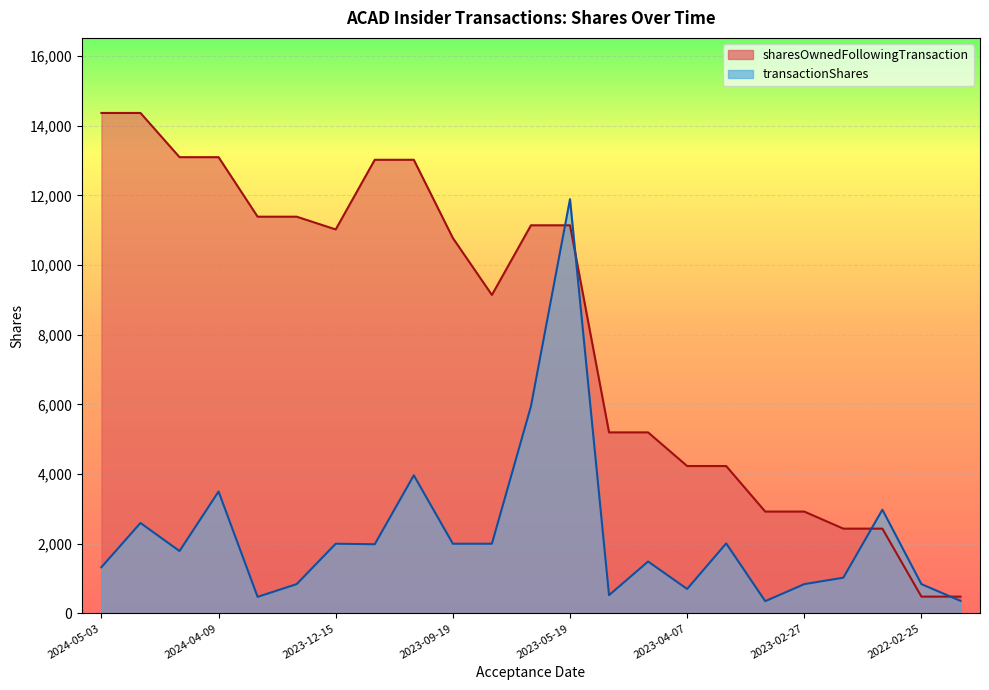

What is the average value of the transactionShares series?

2236